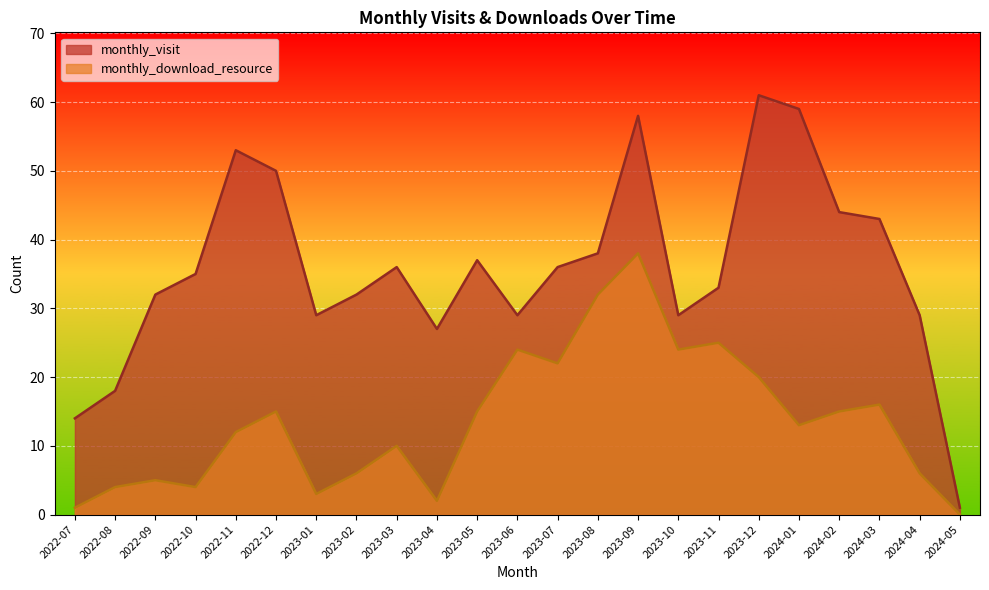

At which category does monthly_visit reach its first local peak?

2022-11